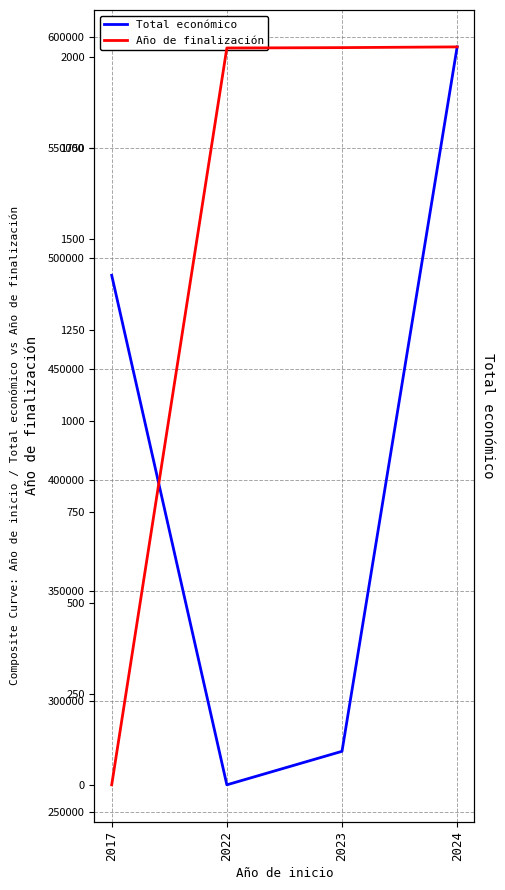

True or false: Total económico has more than 0 interior local peaks.

False